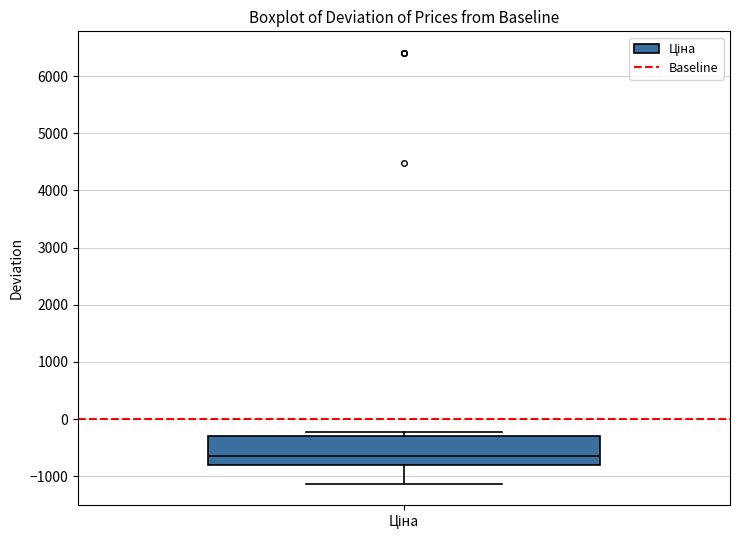

Transcribe this box plot: give where the median line is, the range the box spans, and where the two whiskers end, as read against the y-axis. The values are not printed on the chart, so give them approximately, as read against the axis.

median -700, box -800 to -300, whiskers -1100 to -200